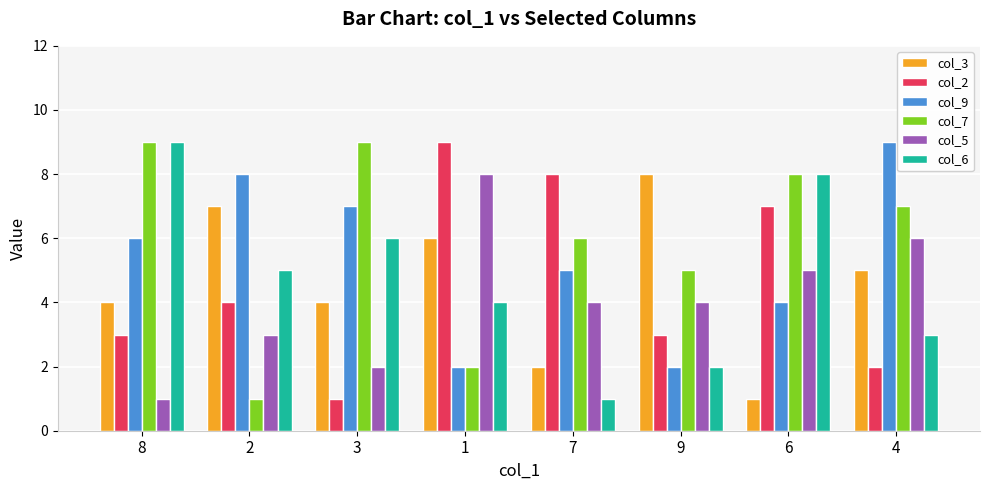

Between 8 and 3, which series saw the biggest shift?

col_6